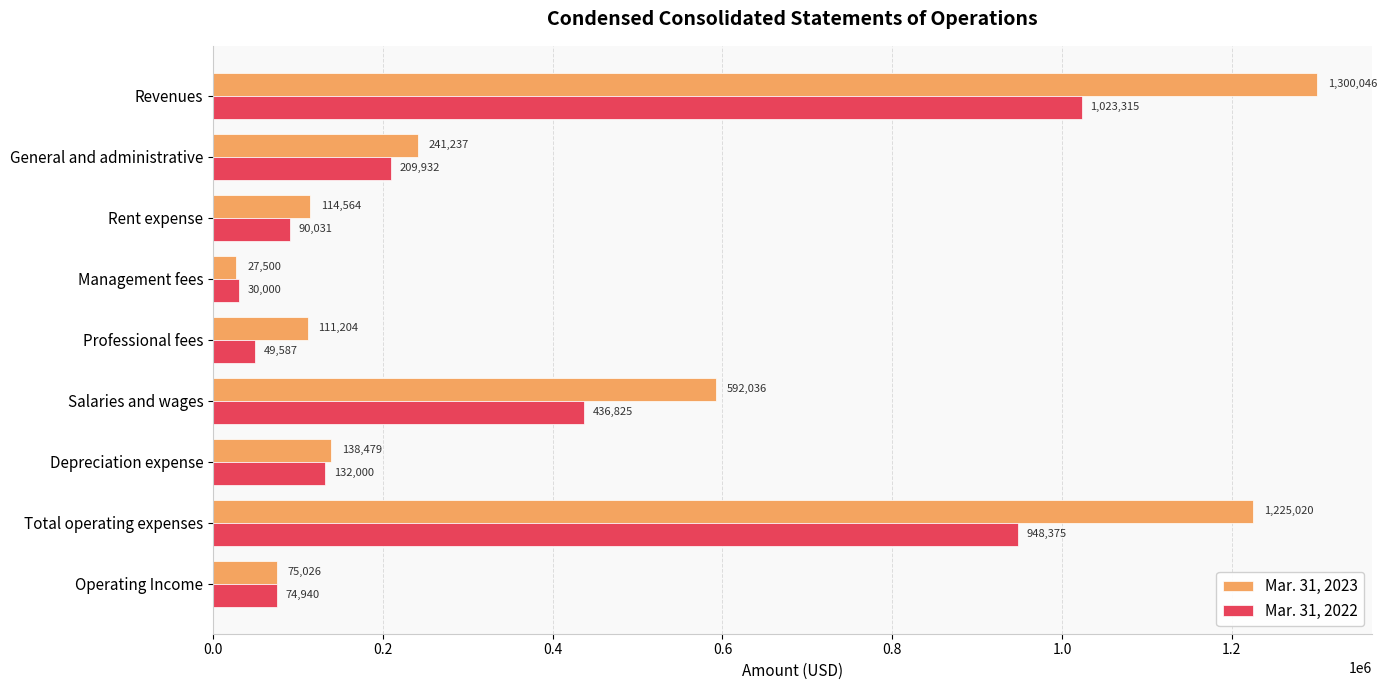

List the labels in order of Mar. 31, 2023 value, largest first.

Revenues, Total operating expenses, Salaries and wages, General and administrative, Depreciation expense, Rent expense, Professional fees, Operating Income, Management fees